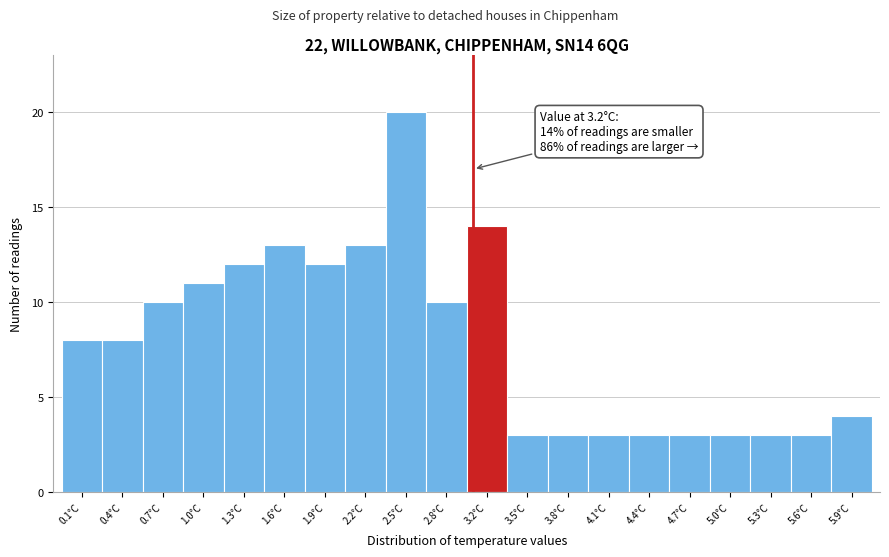

Reading left to right, transcribe all the data shown in this chart.

0.1°C=8	0.4°C=8	0.7°C=10	1.0°C=11	1.3°C=12	1.6°C=13	1.9°C=12	2.2°C=13	2.5°C=20	2.8°C=10	3.2°C=14	3.5°C=3	3.8°C=3	4.1°C=3	4.4°C=3	4.7°C=3	5.0°C=3	5.3°C=3	5.6°C=3	5.9°C=4